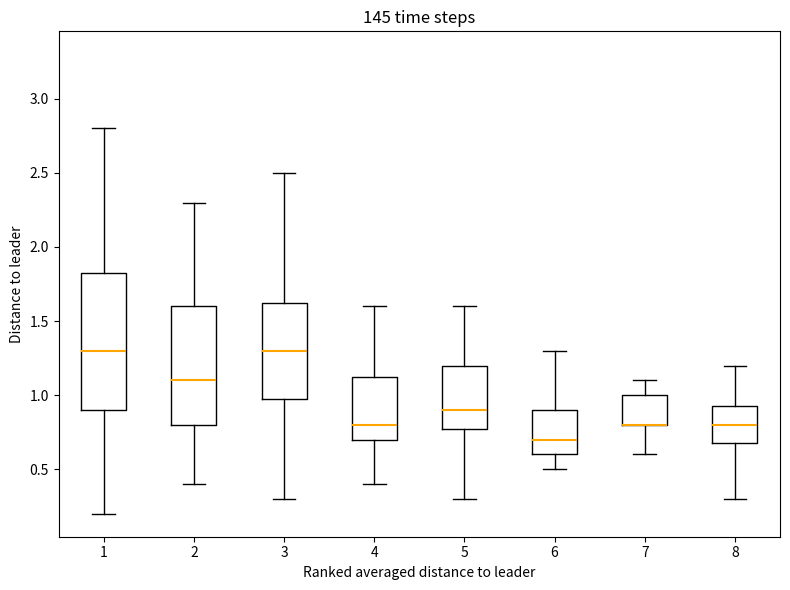

Reading left to right, transcribe this box plot: for each box, give where its median line is, the range the box spans, and where its two whiskers end, as read against the y-axis. The values are not printed on the chart, so give them approximately, as read against the axis.

1: median 1.30, box 0.90 to 1.85, whiskers 0.20 to 2.80
2: median 1.10, box 0.80 to 1.60, whiskers 0.40 to 2.30
3: median 1.30, box 1.00 to 1.65, whiskers 0.30 to 2.50
4: median 0.80, box 0.70 to 1.15, whiskers 0.40 to 1.60
5: median 0.90, box 0.80 to 1.20, whiskers 0.30 to 1.60
6: median 0.70, box 0.60 to 0.90, whiskers 0.50 to 1.30
7: median 0.80 (drawn on the box's lower edge), box 0.80 to 1.00, whiskers 0.60 to 1.10
8: median 0.80, box 0.70 to 0.95, whiskers 0.30 to 1.20